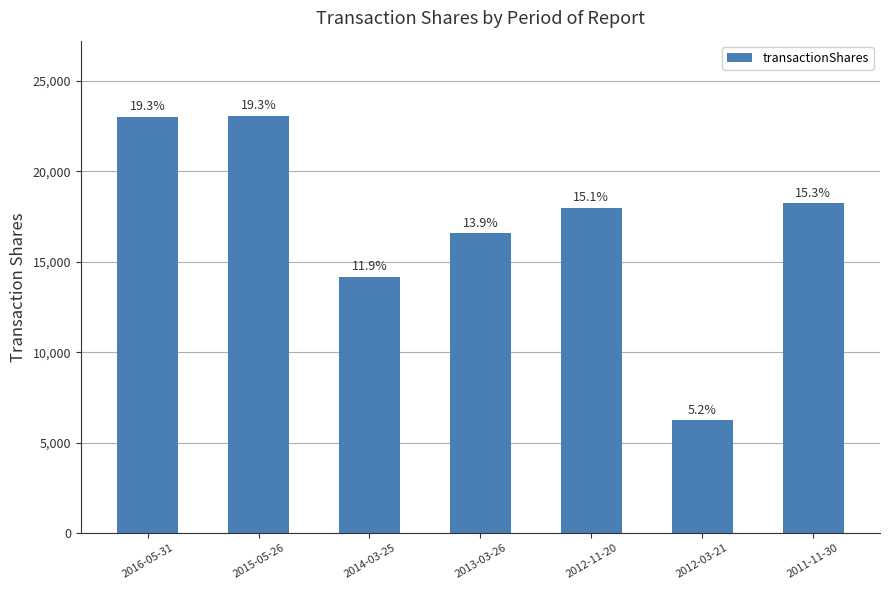

True or false: the data shows 8266 at 2015-05-26.

False